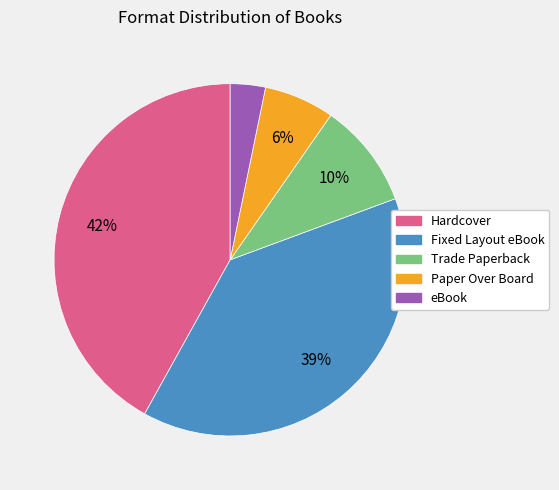

Is Paper Over Board the majority of the pie?

No